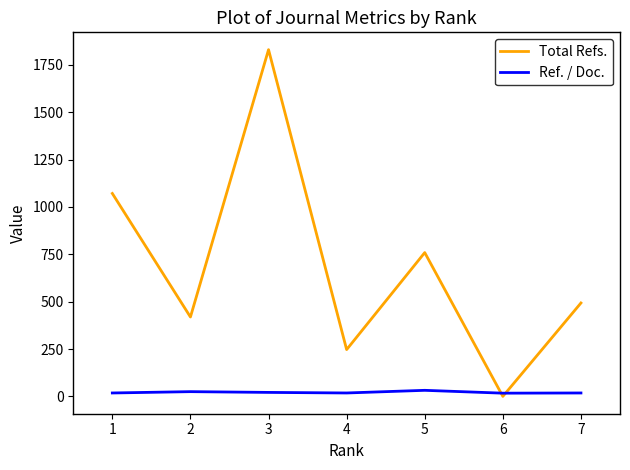

Which series has the largest total across all categories?

Total Refs.